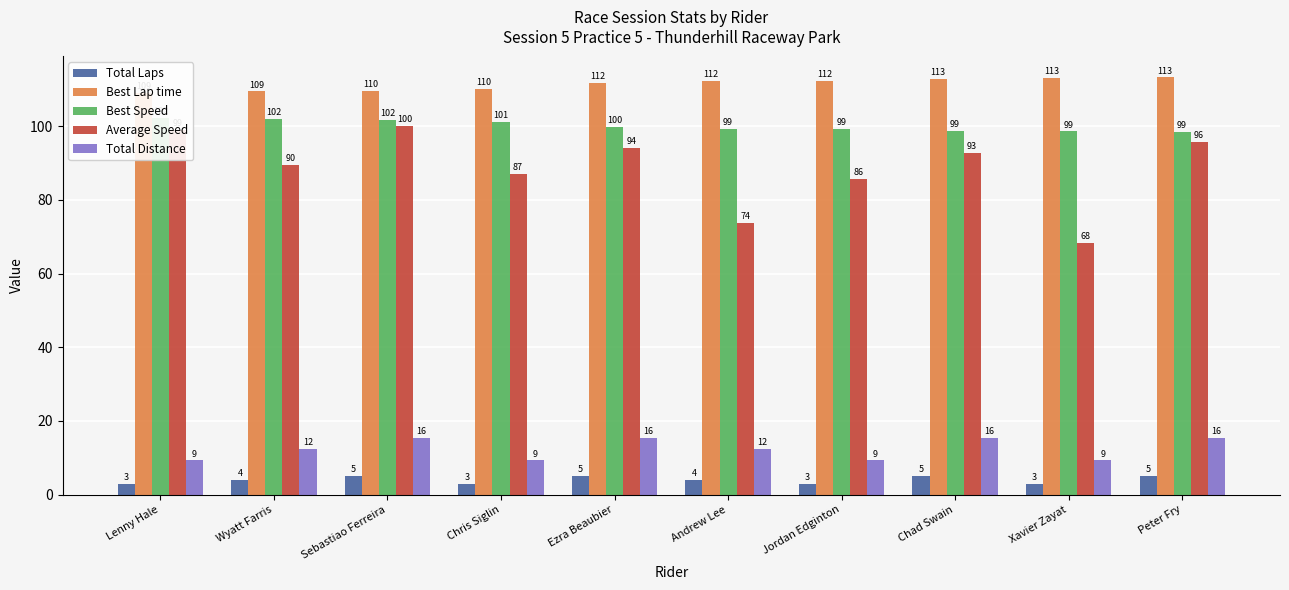

How many values in the Best Speed series exceed 99?

7